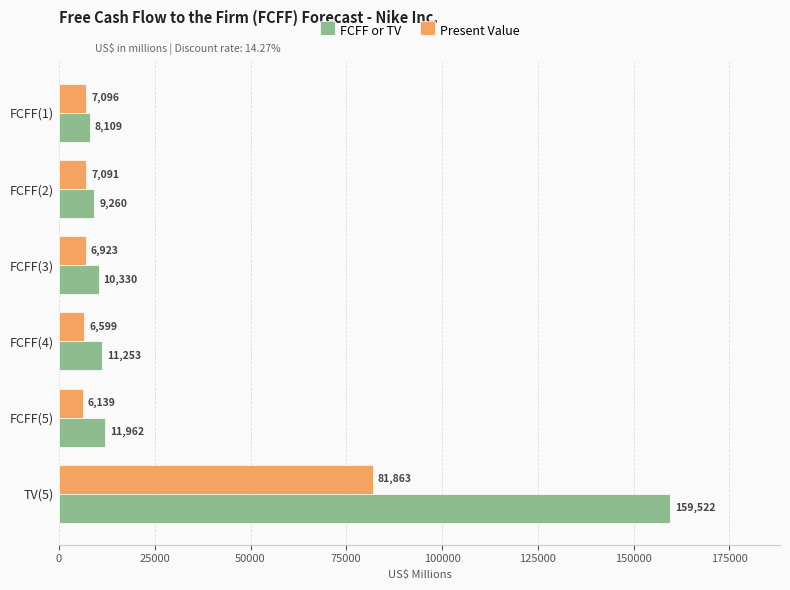

What is the smallest value displayed?

6139